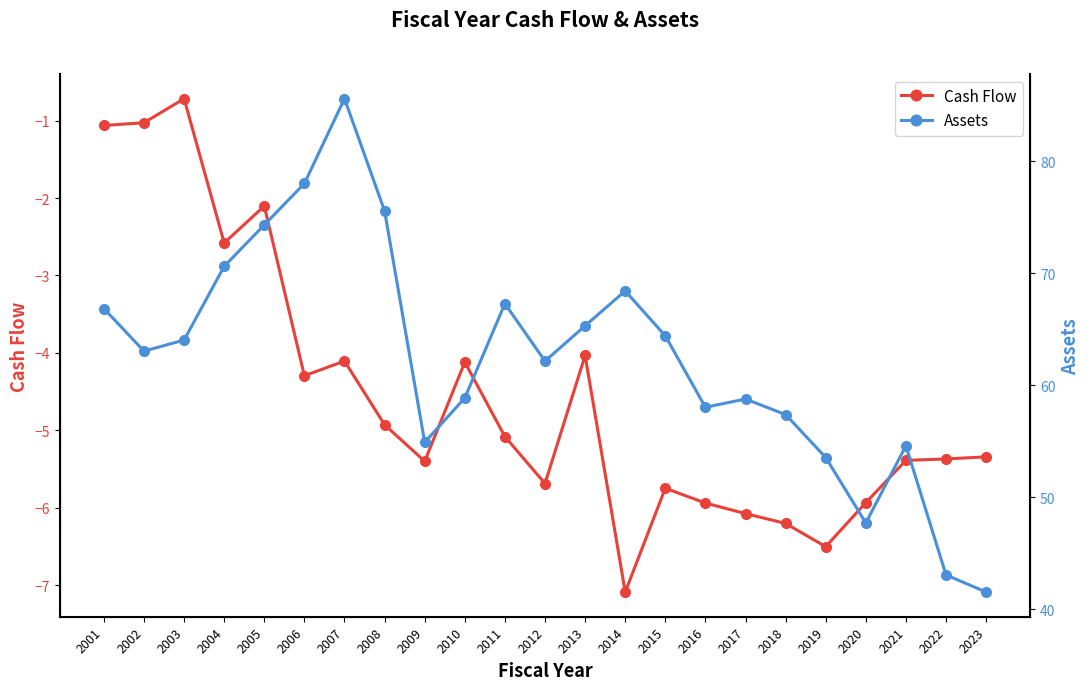

What is the value of the Assets point at the 21st from the left?

54.6